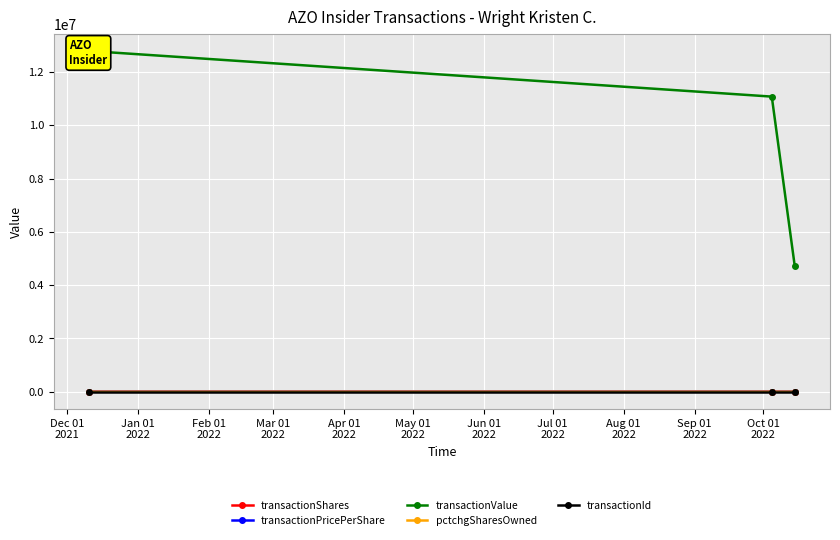

What is the greatest value displayed?

12789946.0